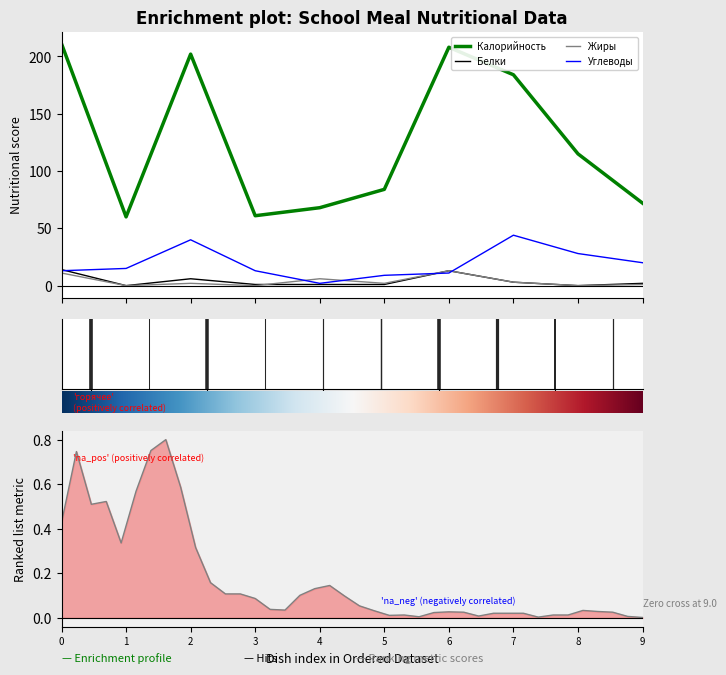

True or false: Углеводы and Калорийность intersect in this chart.

False